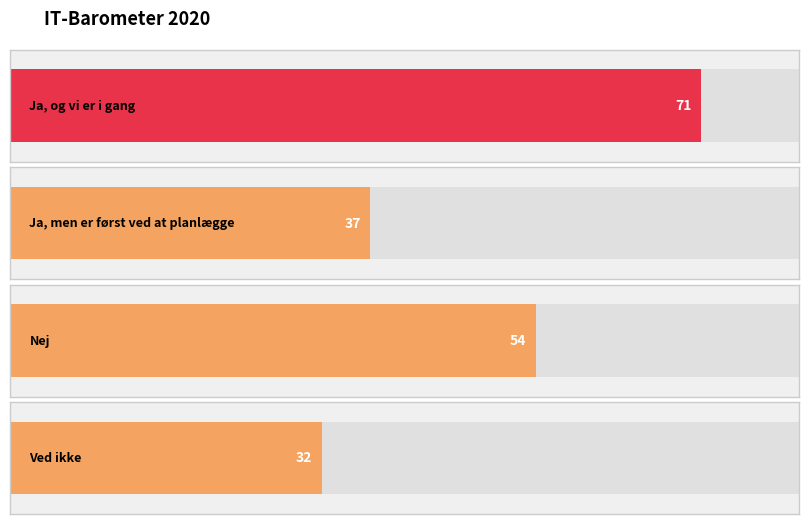

Count the number of data series in this chart.

1